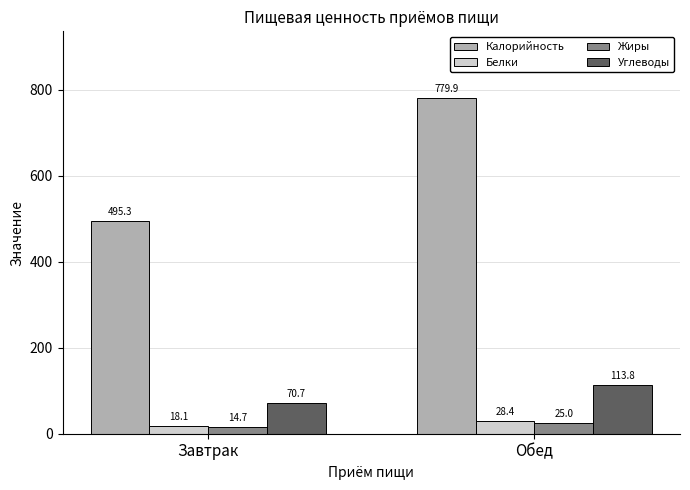

Between Завтрак and Обед, which series saw the biggest shift?

Калорийность